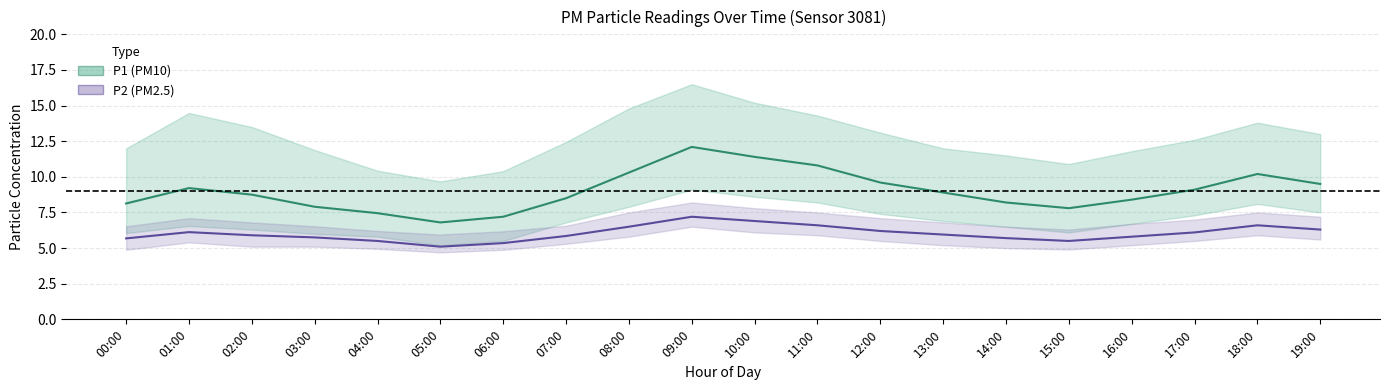

Which category has the lowest value in the P1 (PM10) series?

05:00